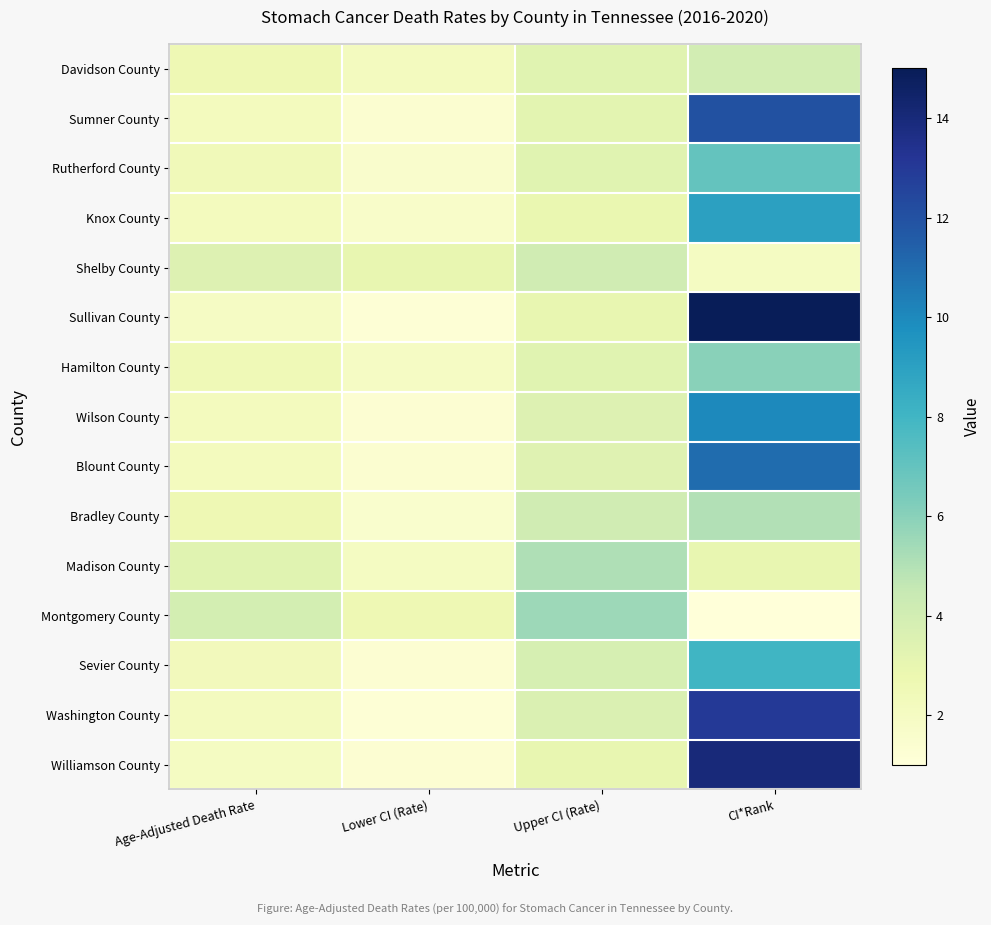

Which series has the widest spread of values?

Sullivan County